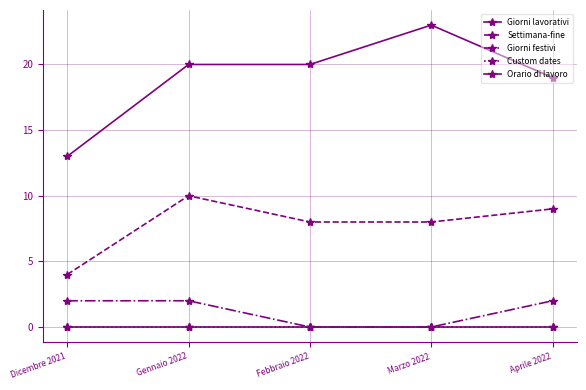

How many lines are shown in the chart?

5